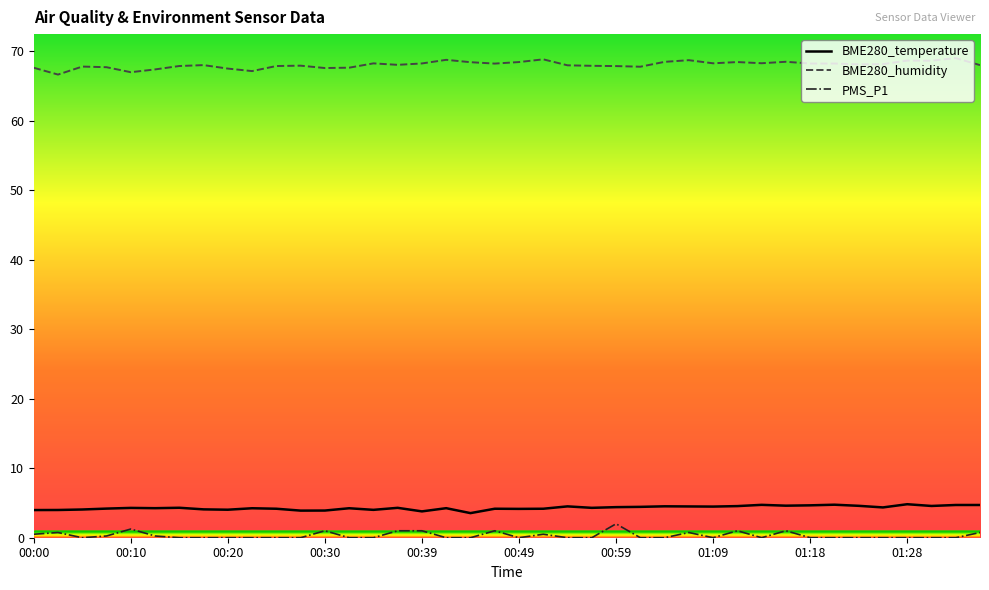

True or false: BME280_temperature and PMS_P1 intersect in this chart.

False